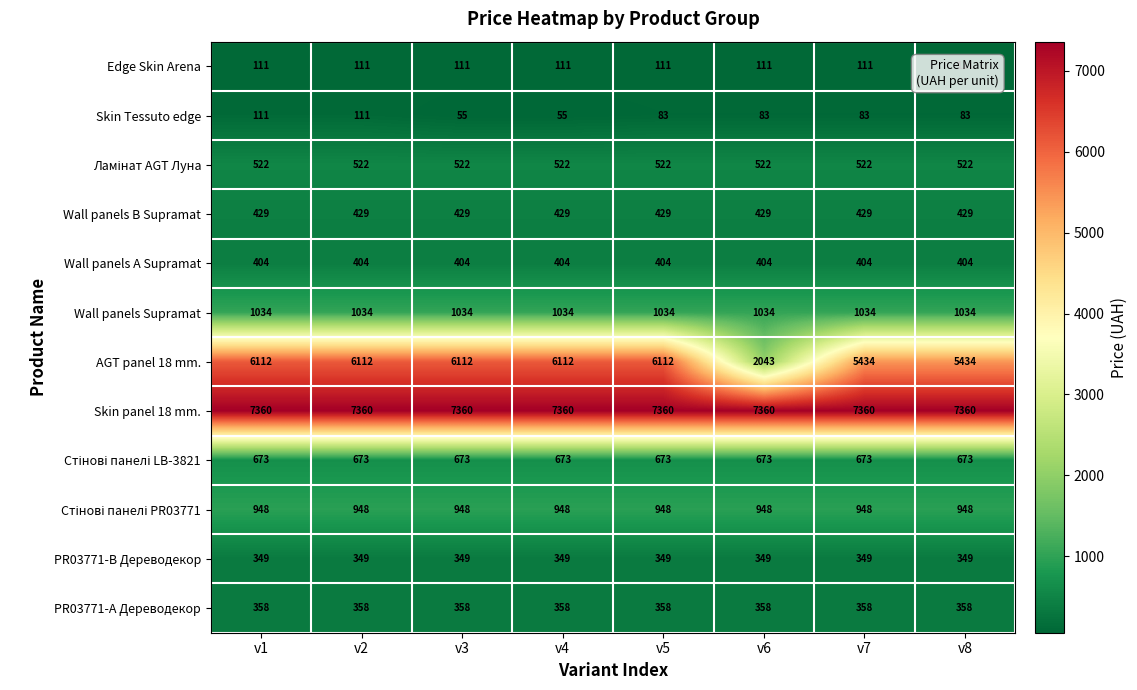

Count the AGT panel 18 mm. values in the range 5434 to 6112.

7